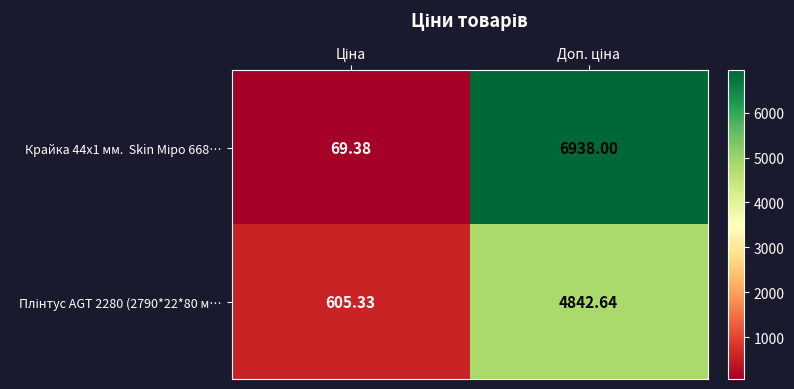

At how many categories does at least one series exceed 6060?

1